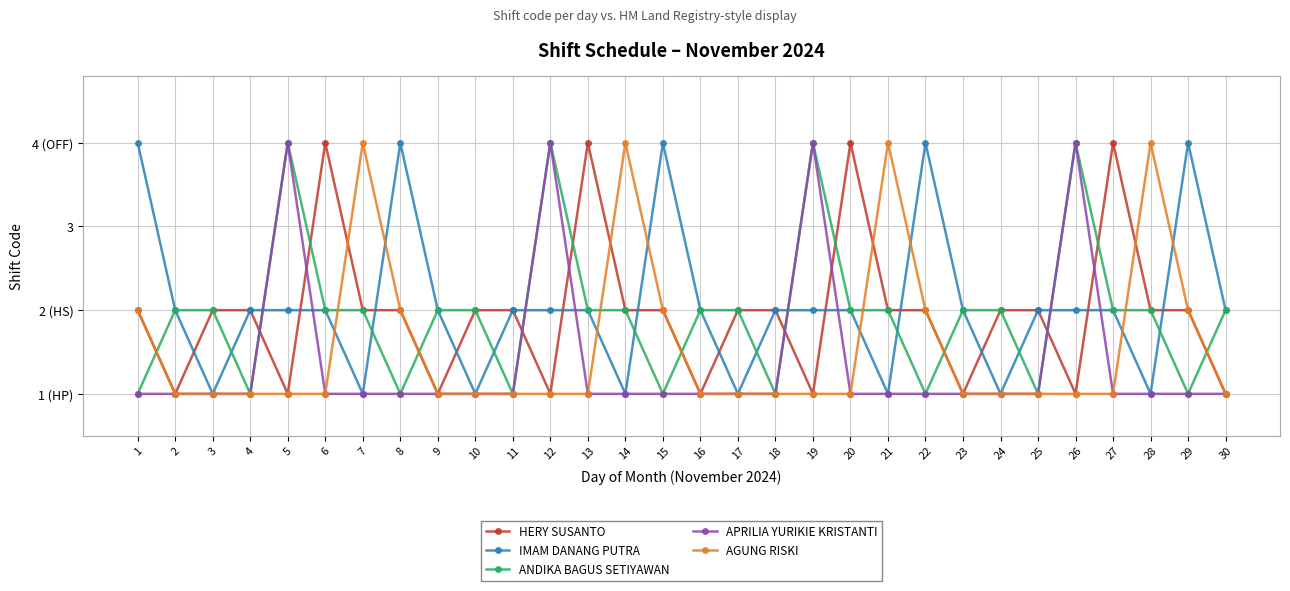

Reading right to left, list all the values displayed in this chart.

HERY SUSANTO: 1	2	2	4	1	2	2	1	2	2	4	1	2	2	1	2	2	4	1	2	2	1	2	2	4	1	2	2	1	2
IMAM DANANG PUTRA: 2	4	1	2	2	2	1	2	4	1	2	2	2	1	2	4	1	2	2	2	1	2	4	1	2	2	2	1	2	4
ANDIKA BAGUS SETIYAWAN: 2	1	2	2	4	1	2	2	1	2	2	4	1	2	2	1	2	2	4	1	2	2	1	2	2	4	1	2	2	1
APRILIA YURIKIE KRISTANTI: 1	1	1	1	4	1	1	1	1	1	1	4	1	1	1	1	1	1	4	1	1	1	1	1	1	4	1	1	1	1
AGUNG RISKI: 1	2	4	1	1	1	1	1	2	4	1	1	1	1	1	2	4	1	1	1	1	1	2	4	1	1	1	1	1	2